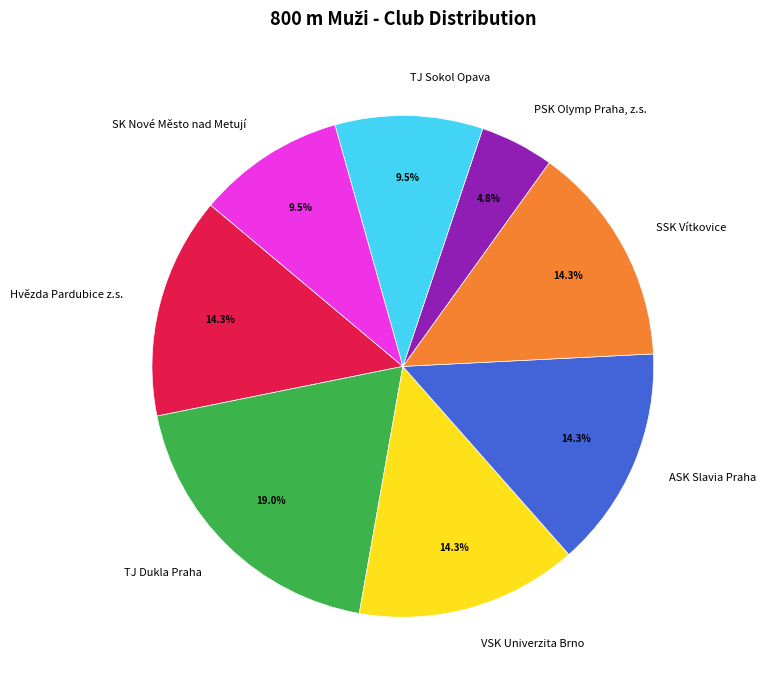

To the nearest percent, what is the difference between the largest and smallest slice percentages?

14%